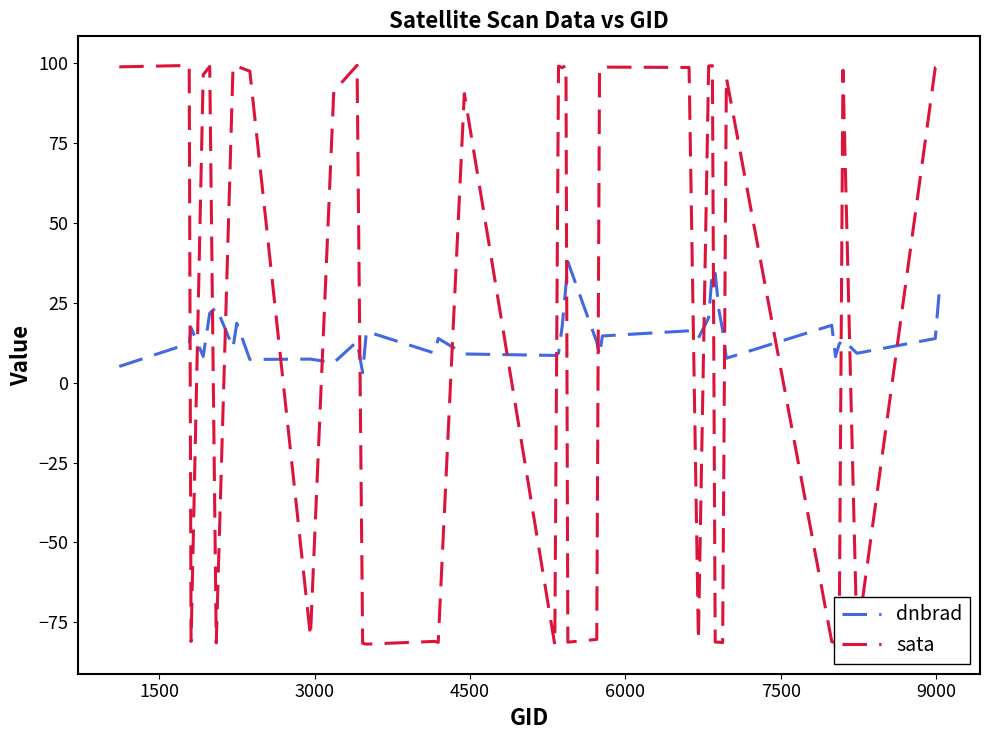

How many intersections are there between sata and dnbrad?

20